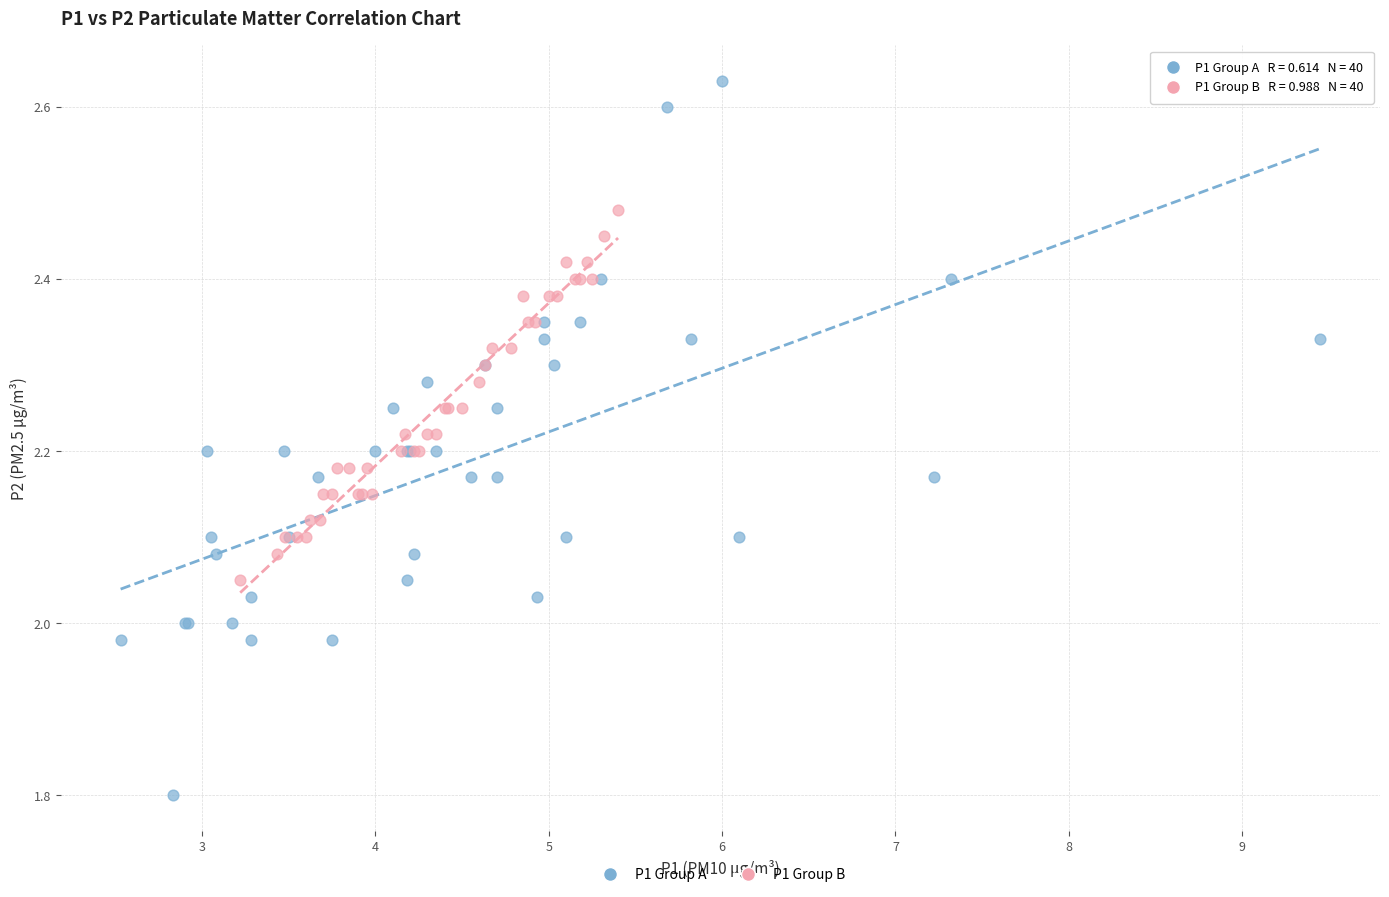

Which series has the widest spread of Y values?

P1 Group A